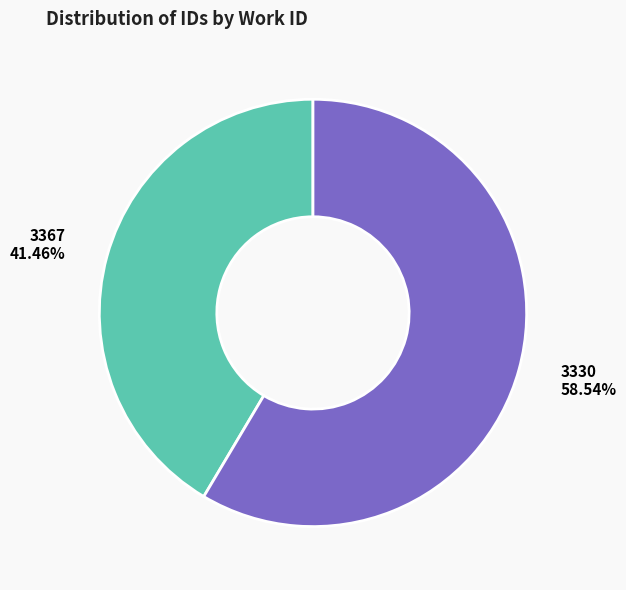

Which has a higher value, 3330 or 3367?

3330